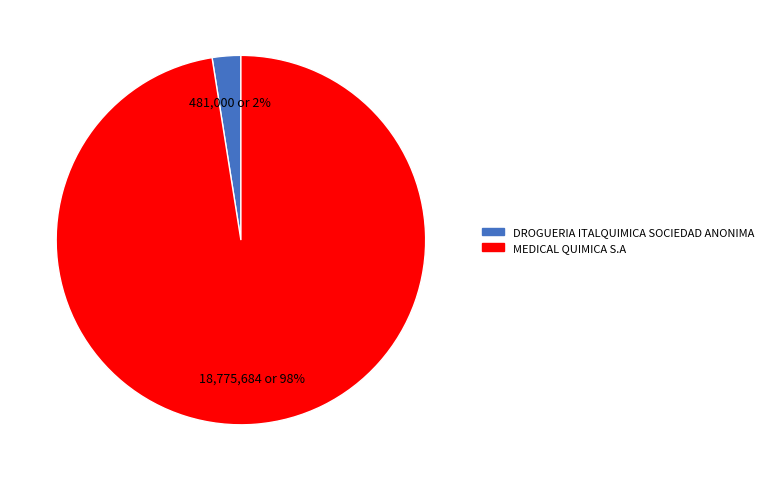

To the nearest percent, what is the average slice percentage?

50%